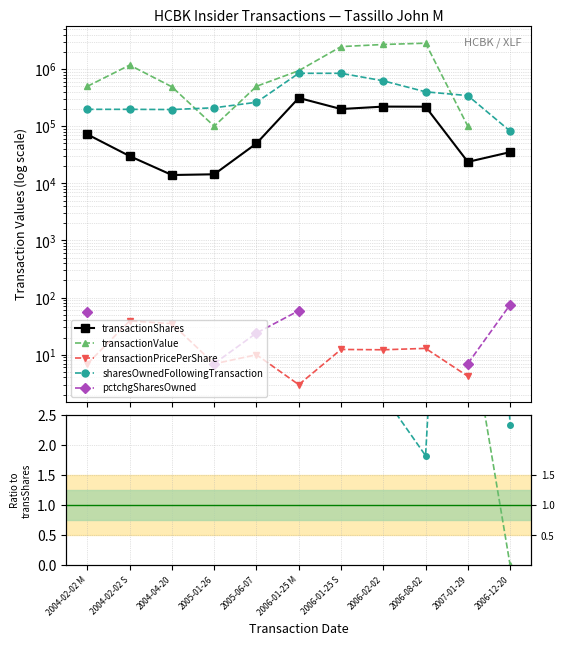

True or false: transactionShares and transactionPricePerShare cross at least once.

False